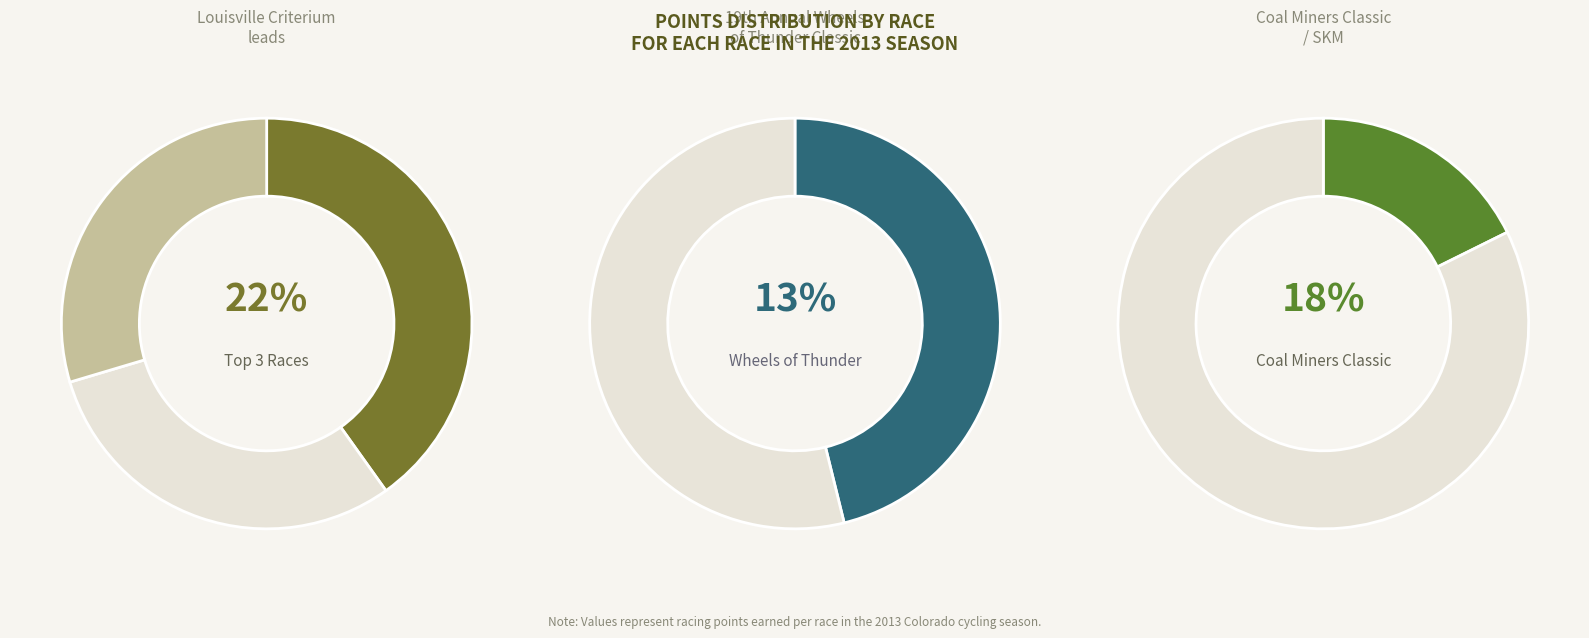

What percentage is the Coal Miners Classic / SKM slice, to the nearest percent?

18%